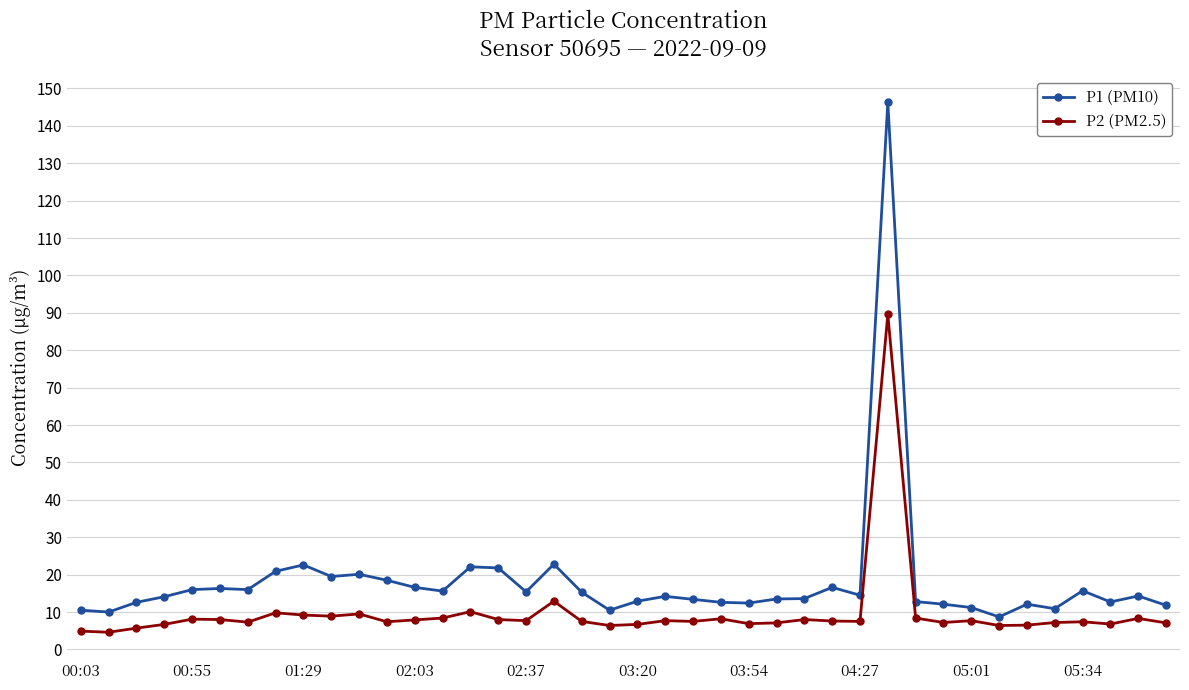

What is the maximum value for P2 (PM2.5)?

89.6